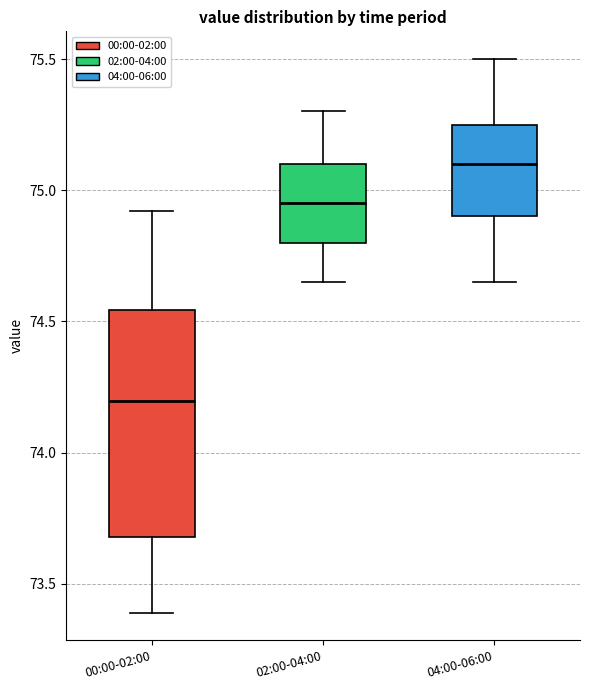

Which box's median line is the highest?

04:00-06:00